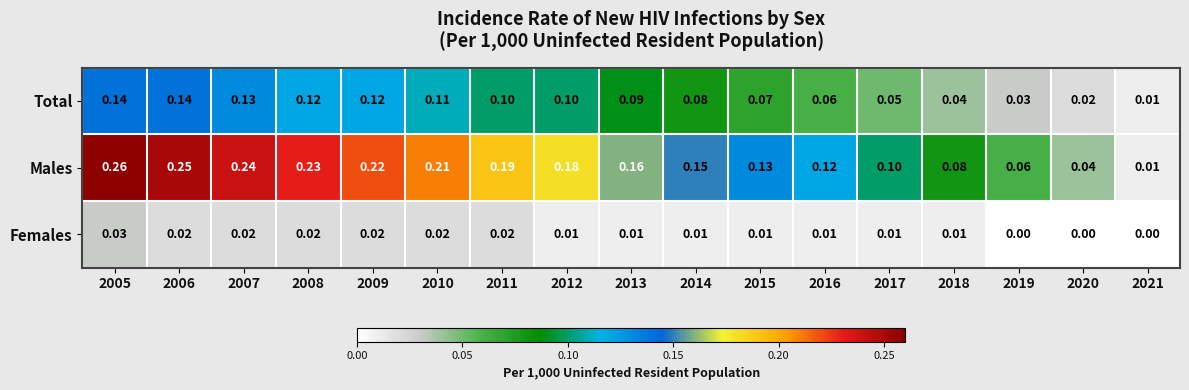

List the series in order of their overall mean, lowest first.

Females, Total, Males